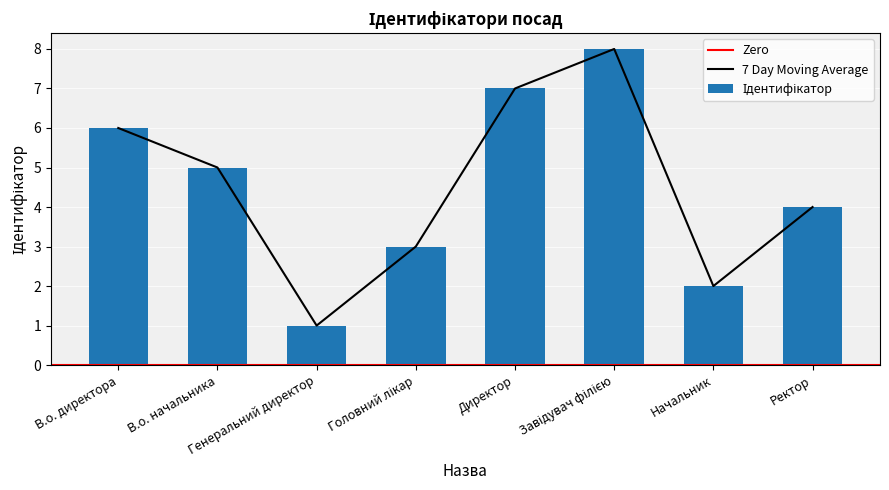

What is the average value?

4